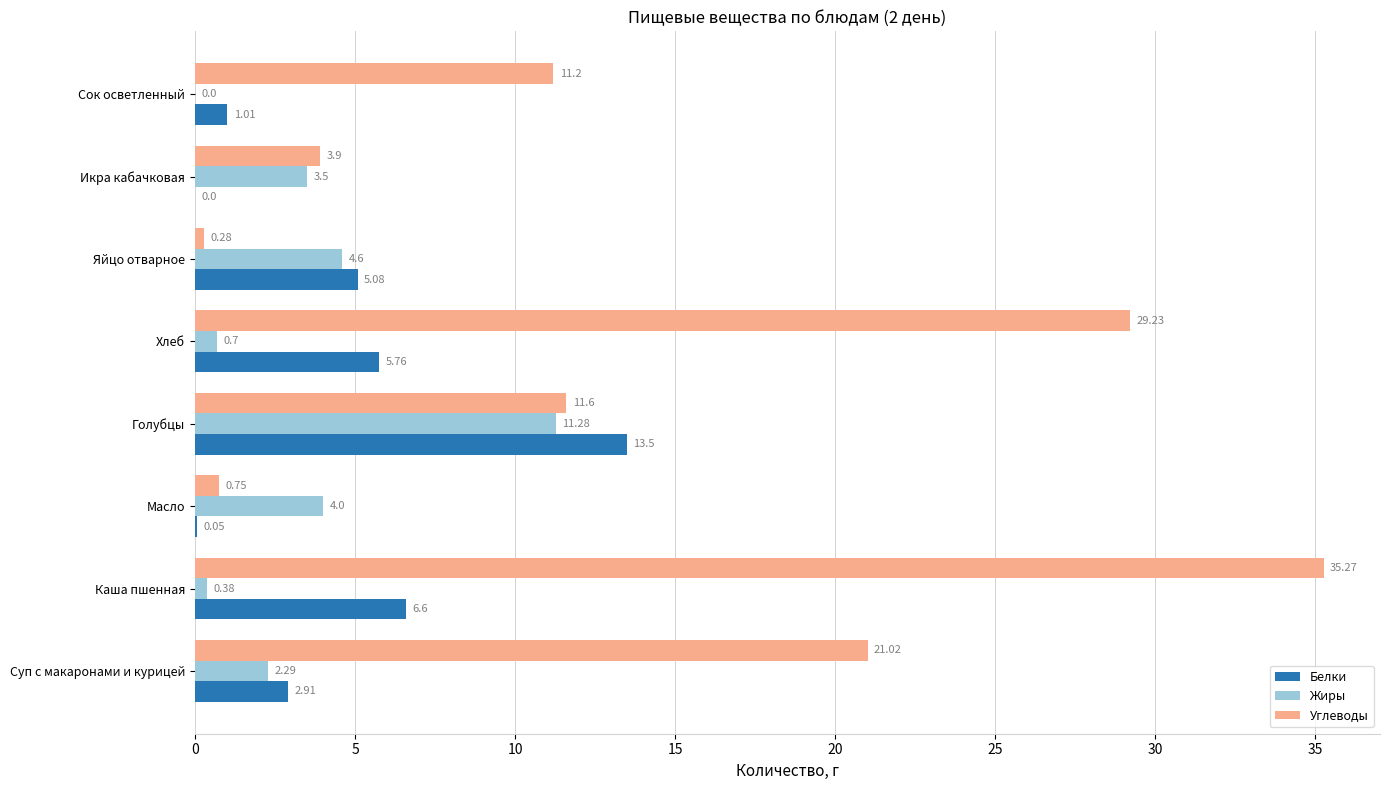

Which series has the largest total across all categories?

Углеводы